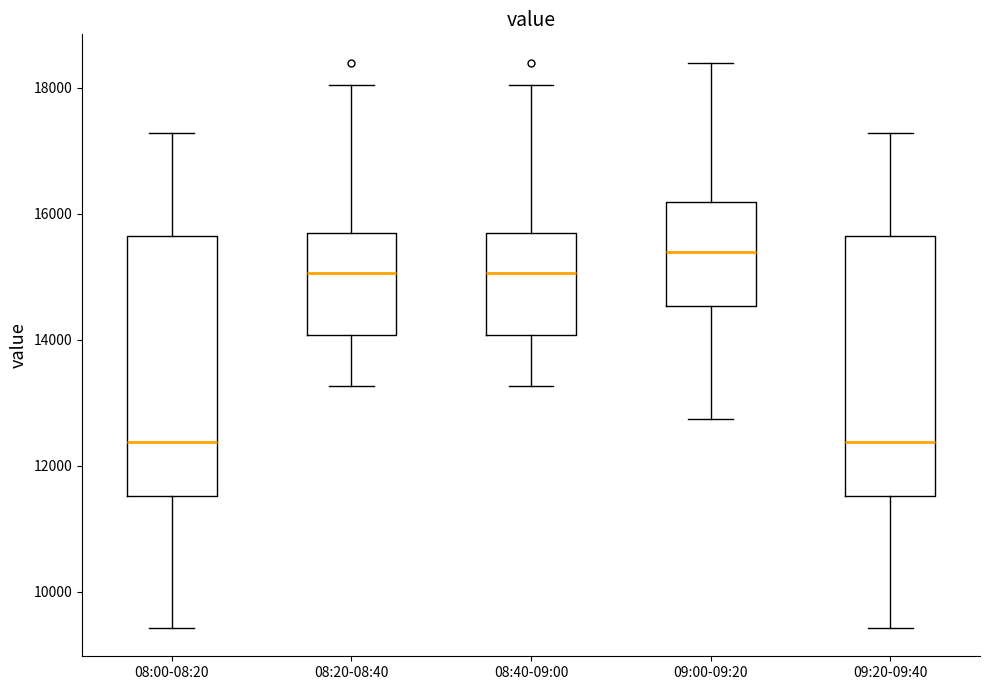

Reading left to right, transcribe this box plot: for each box, give where its median line is, the range the box spans, and where its two whiskers end, as read against the y-axis. The values are not printed on the chart, so give them approximately, as read against the axis.

08:00-08:20: median 12400, box 11600 to 15600, whiskers 9400 to 17200
08:20-08:40: median 15000, box 14000 to 15600, whiskers 13200 to 18000
08:40-09:00: median 15000, box 14000 to 15600, whiskers 13200 to 18000
09:00-09:20: median 15400, box 14600 to 16200, whiskers 12800 to 18400
09:20-09:40: median 12400, box 11600 to 15600, whiskers 9400 to 17200